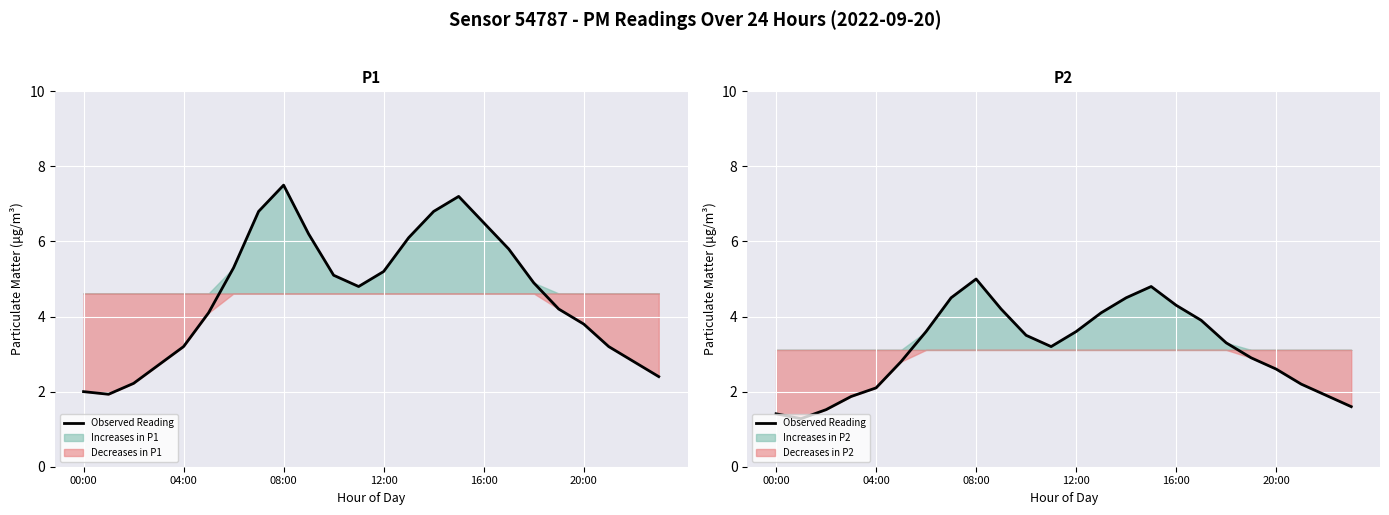

The chart shows a value of 4.1 at 13. True or false?

True